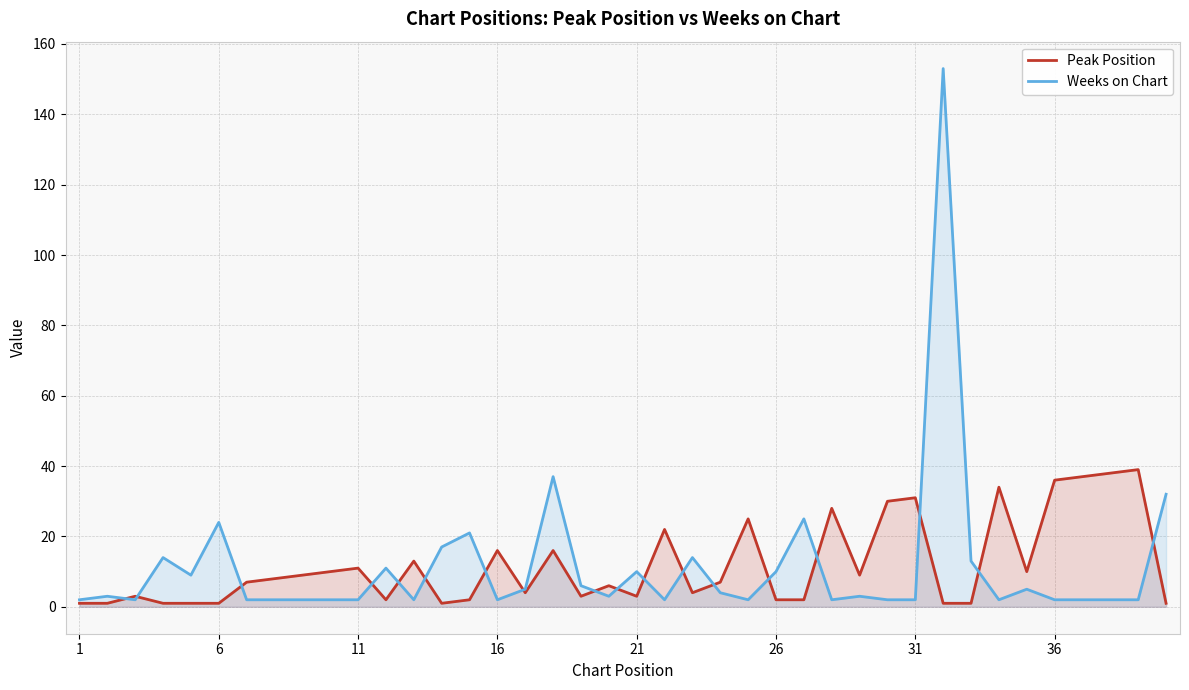

What is the smallest value displayed?

1